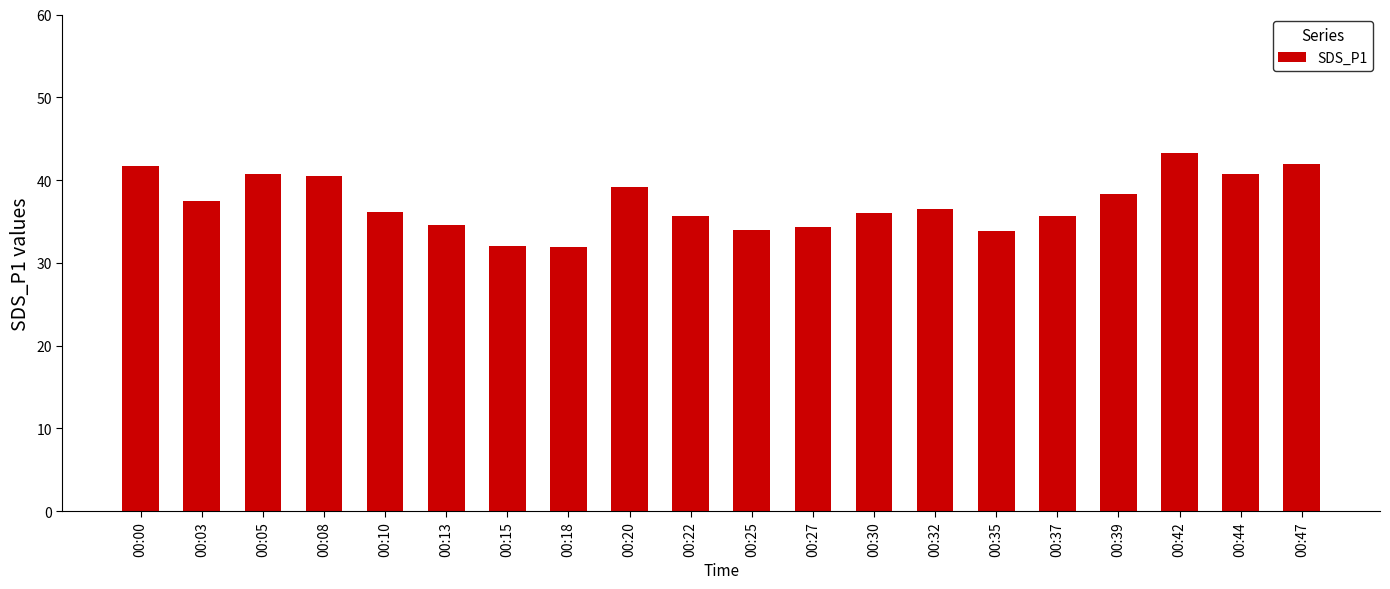

How many data points does each series have?

20